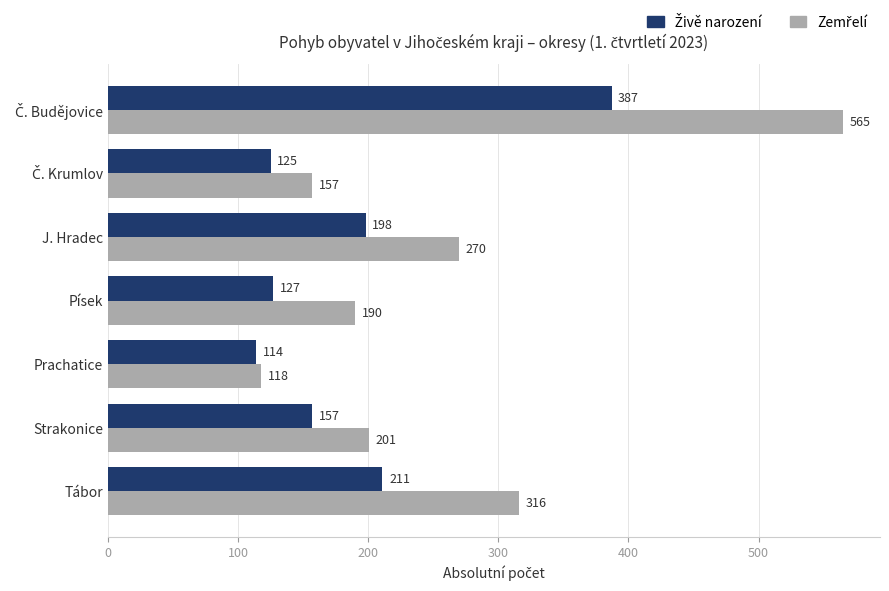

Which category has the lowest value across all series?

Prachatice